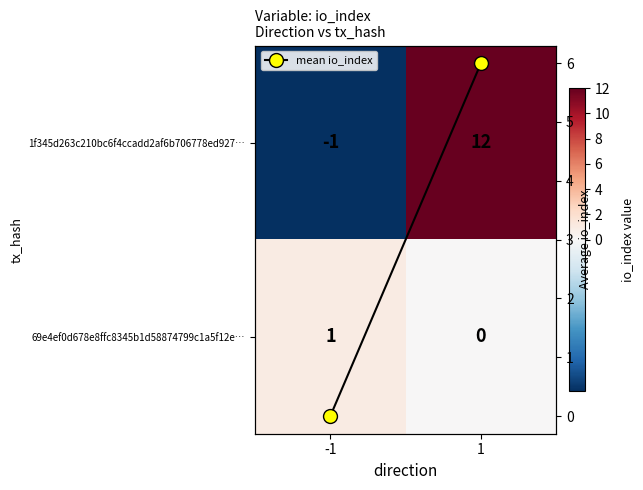

The value of mean io_index at -1 is 4. True or false?

False